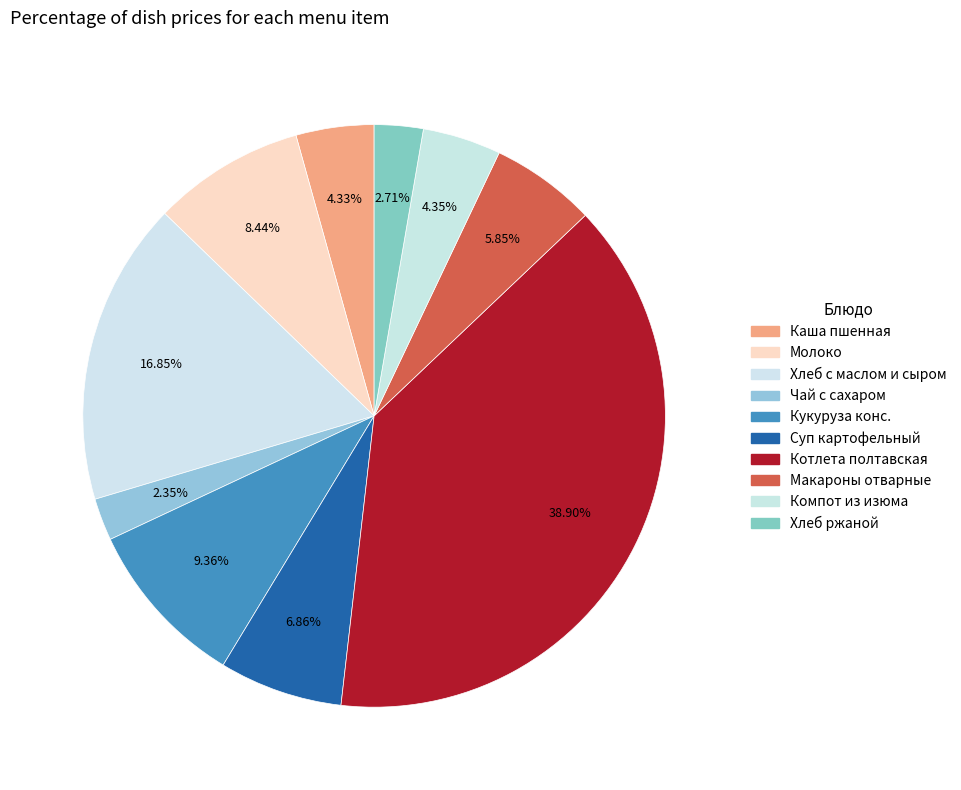

Count the number of slices in the pie.

10